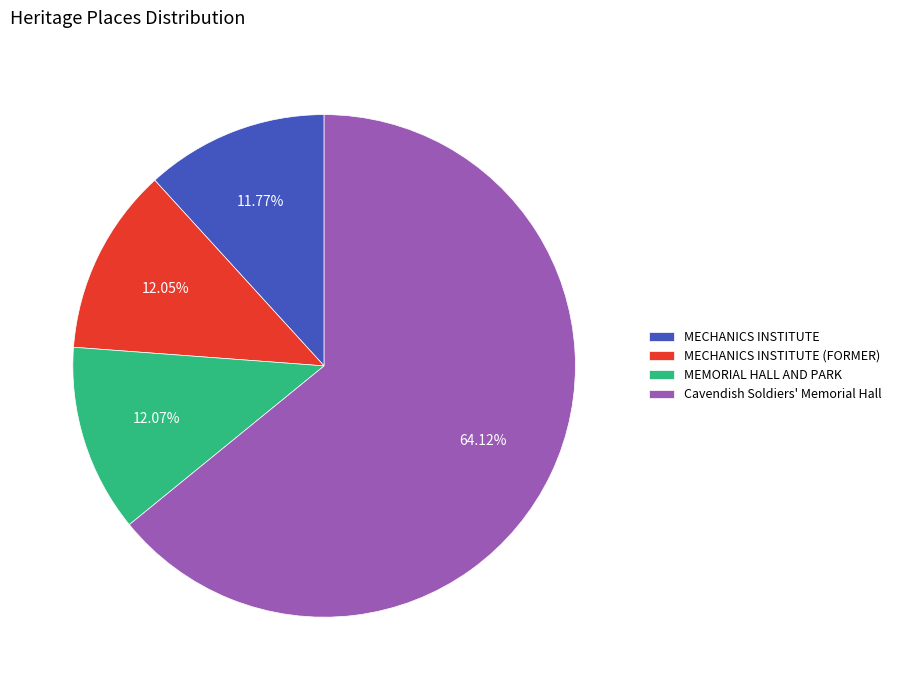

Approximately how many times larger is the value at MEMORIAL HALL AND PARK compared to Cavendish Soldiers' Memorial Hall?

0.2